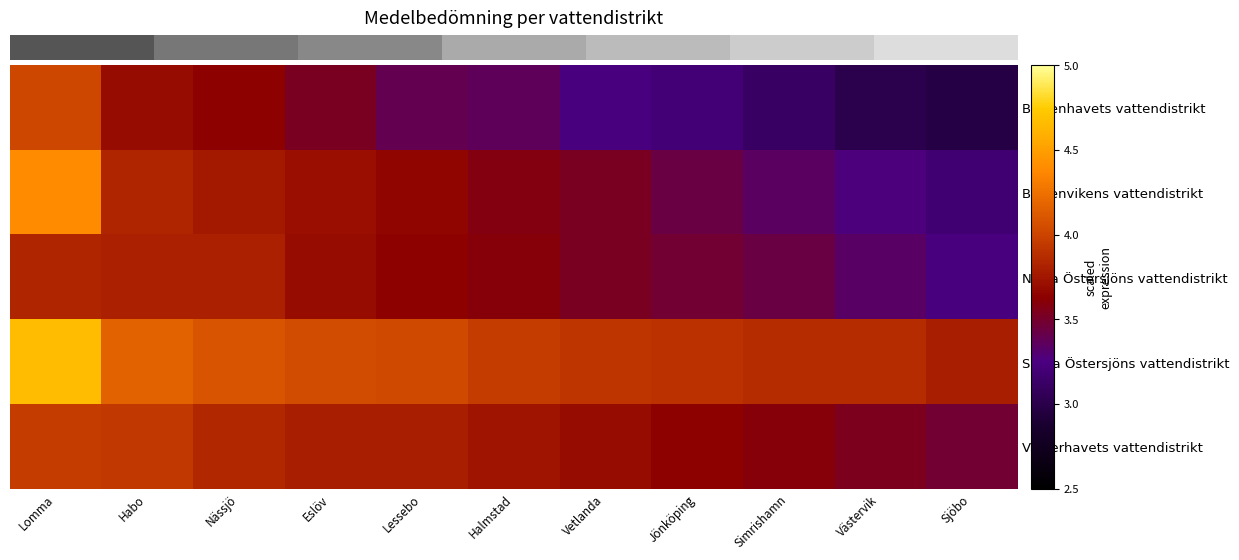

Which category has the highest value across all series?

Lomma